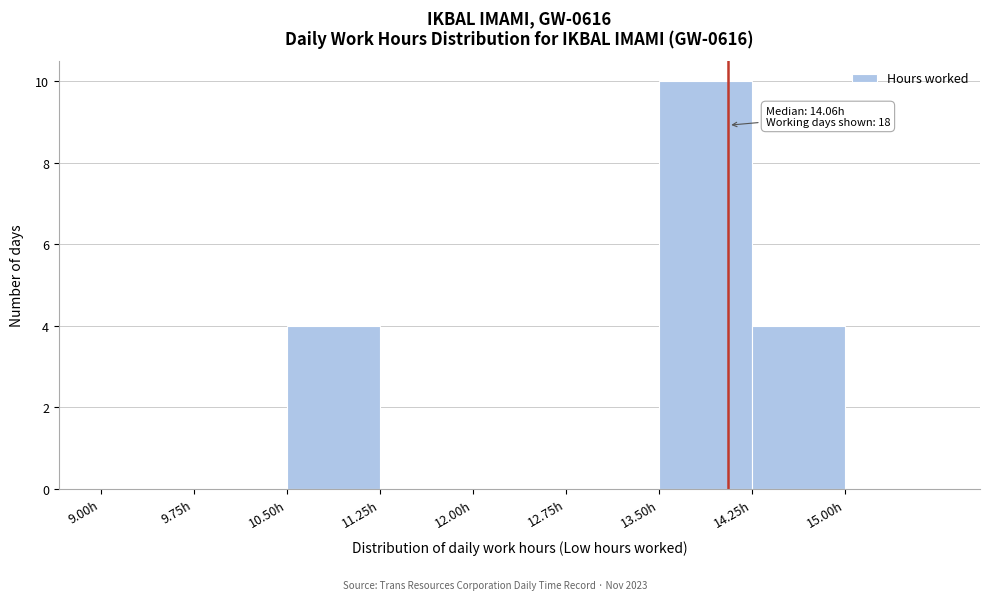

Over which range of the x-axis is the bar tallest?

13.50 to 14.25